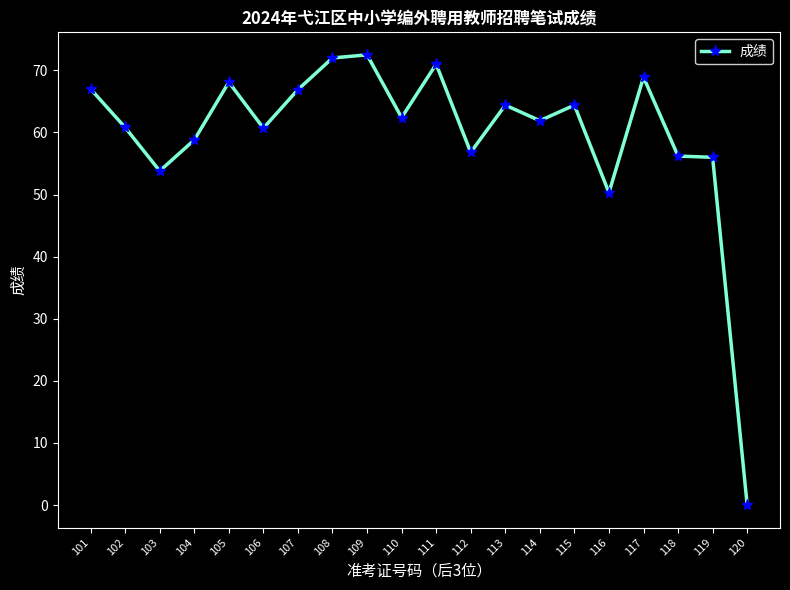

Does the chart have visible grid lines?

No